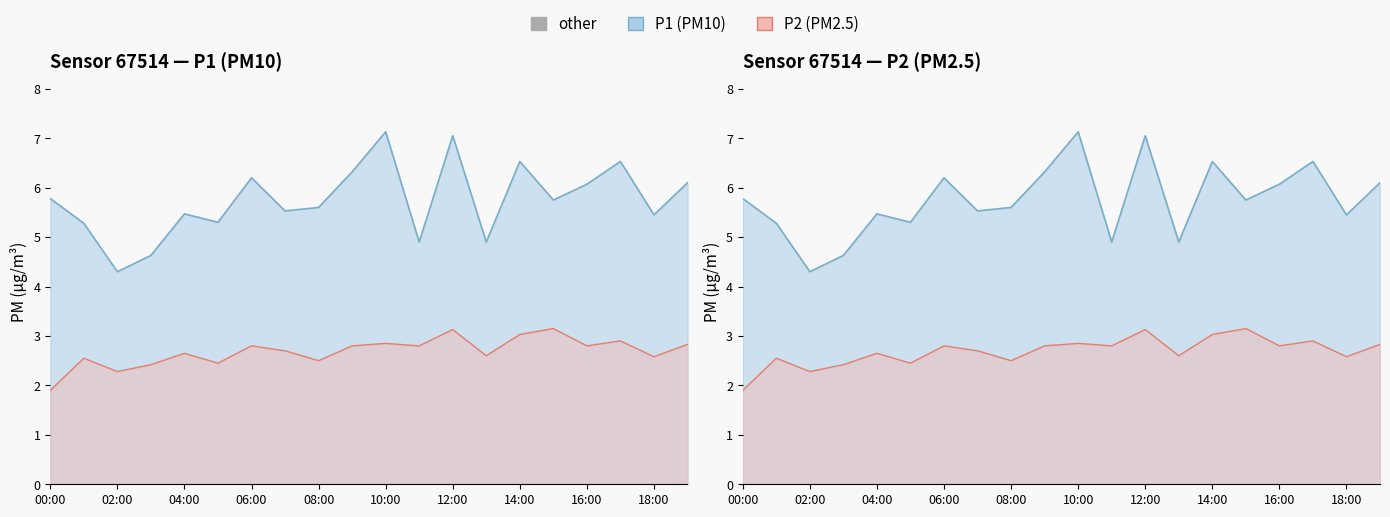

Reading left to right, transcribe all the data shown in this chart.

P1: 00:00=5.8	01:00=5.3	02:00=4.3	03:00=4.6	04:00=5.5	05:00=5.3	06:00=6.2	07:00=5.5	08:00=5.6	09:00=6.3	10:00=7.1	11:00=4.9	12:00=7.0	13:00=4.9	14:00=6.5	15:00=5.8	16:00=6.1	17:00=6.5	18:00=5.5	19:00=6.1
P2: 00:00=1.9	01:00=2.5	02:00=2.3	03:00=2.4	04:00=2.6	05:00=2.5	06:00=2.8	07:00=2.7	08:00=2.5	09:00=2.8	10:00=2.9	11:00=2.8	12:00=3.1	13:00=2.6	14:00=3.0	15:00=3.1	16:00=2.8	17:00=2.9	18:00=2.6	19:00=2.8